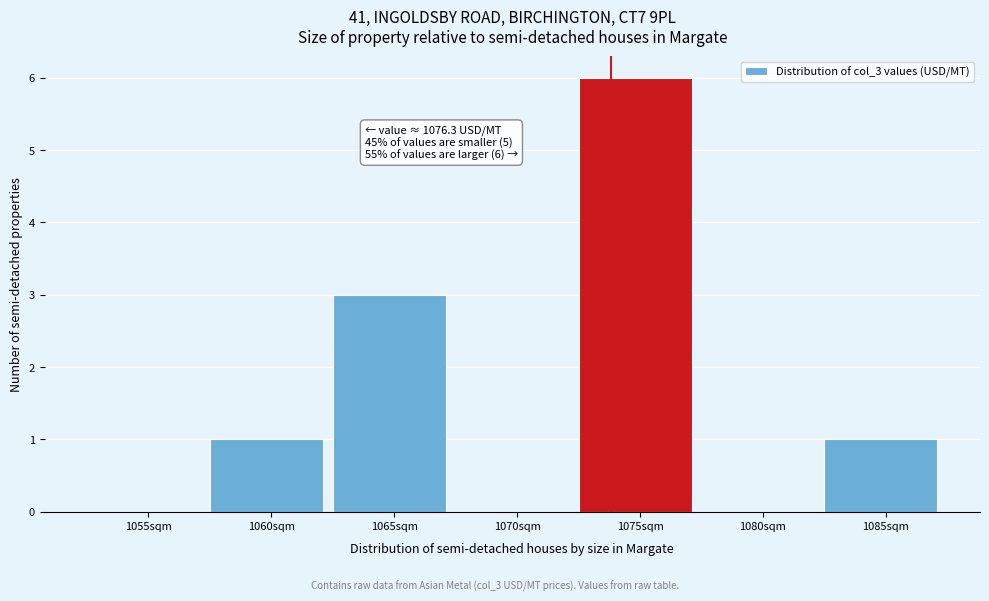

Reading left to right, list all the values displayed in this chart.

1055sqm=0	1060sqm=1	1065sqm=3	1070sqm=0	1075sqm=6	1080sqm=0	1085sqm=1